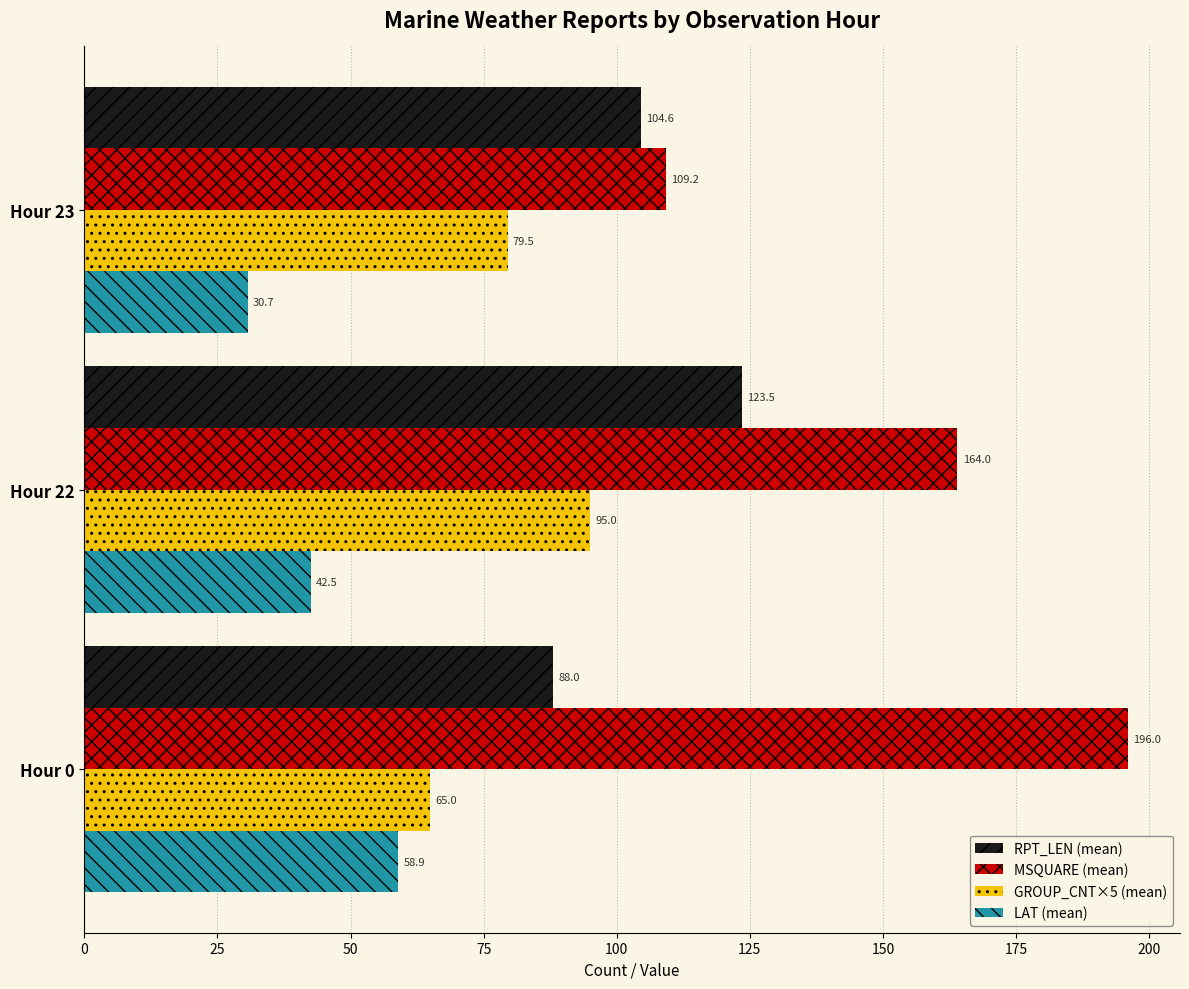

What value does the RPT_LEN (mean) series have at Hour 23?

104.6